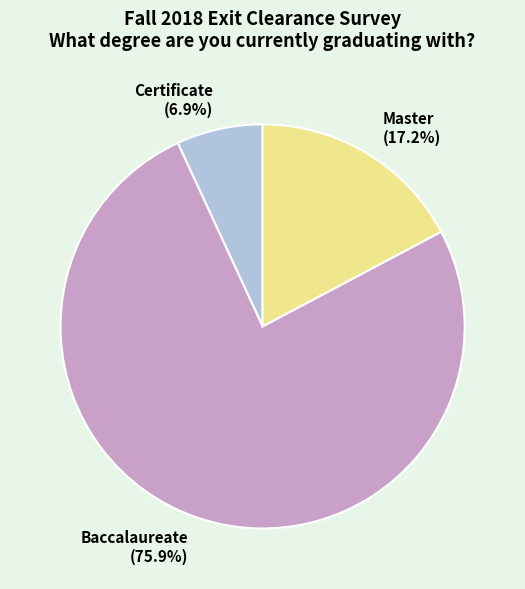

What is the smallest slice in the pie chart?

Certificate